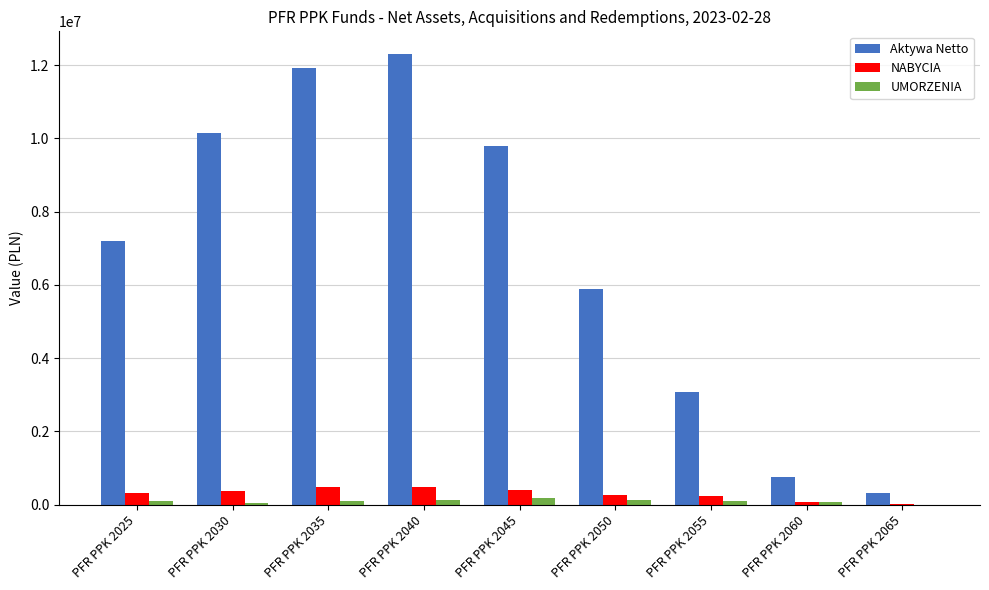

What is the sum of all UMORZENIA values?

810706.3